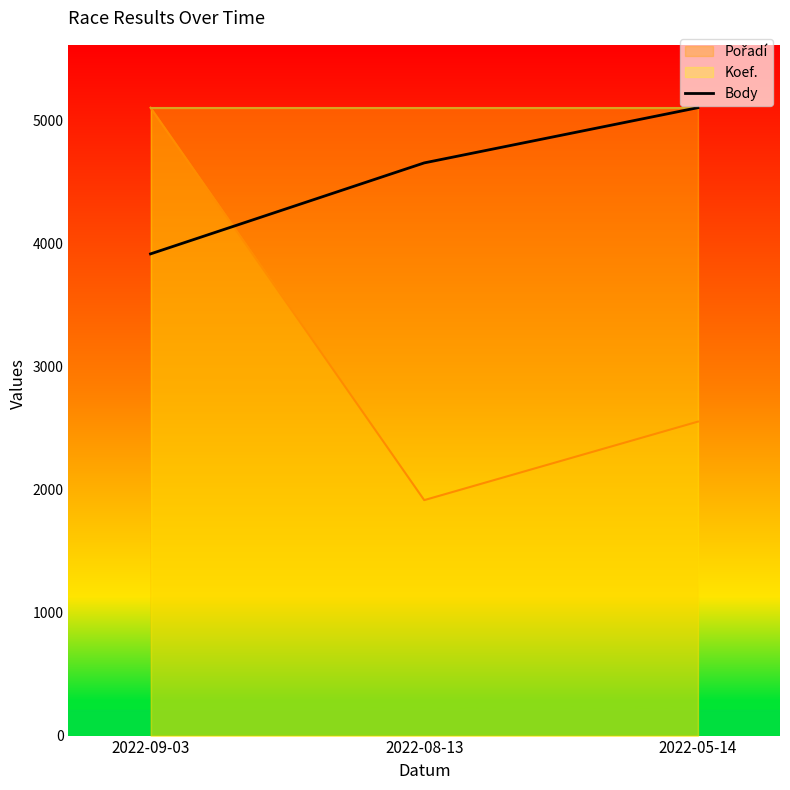

Reading left to right, extract all data points from this chart.

2022-09-03=3917	2022-08-13=4657	2022-05-14=5106